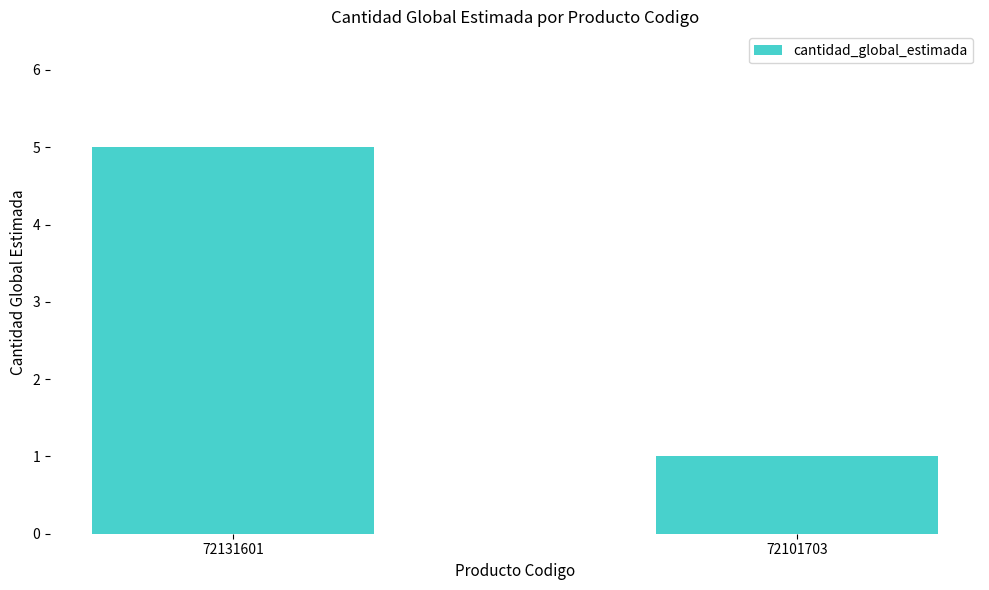

What is the ratio of the value at 72131601 to the value at 72101703?

5.0